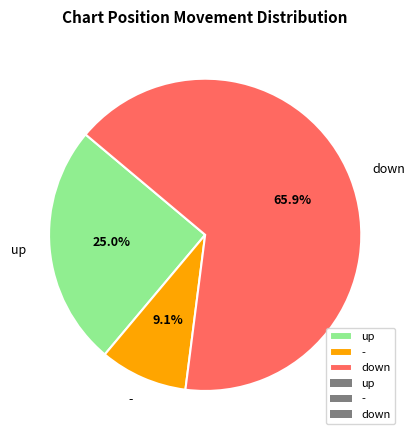

What percentage is NOT represented by down?

34.1%